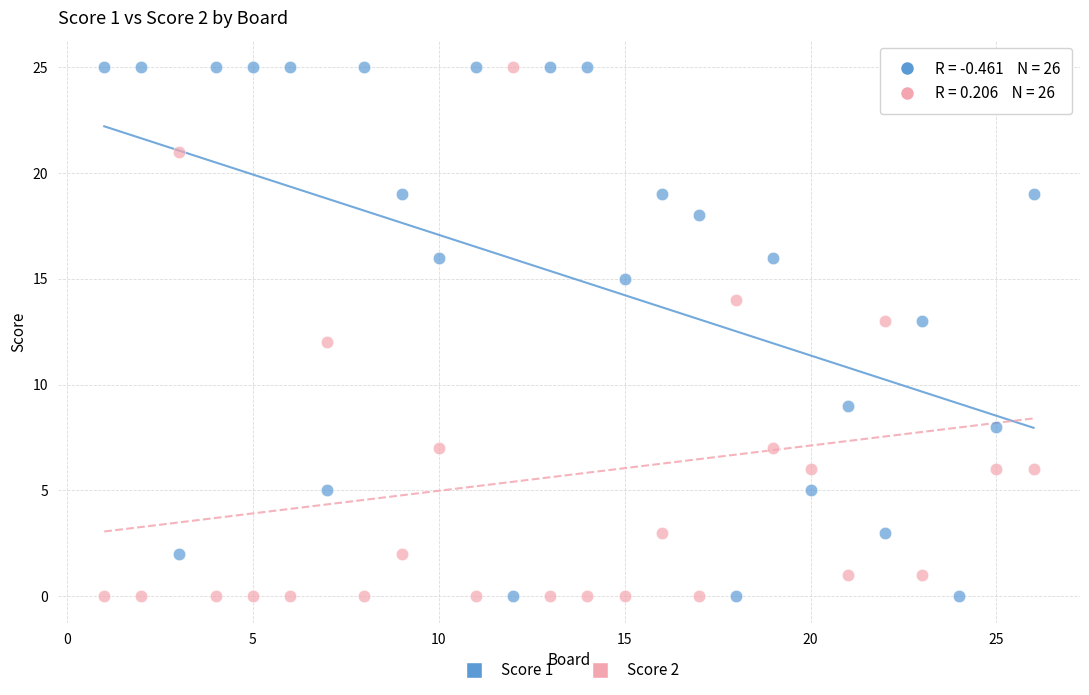

What is the X range (max minus min) for the scatter plot?

25